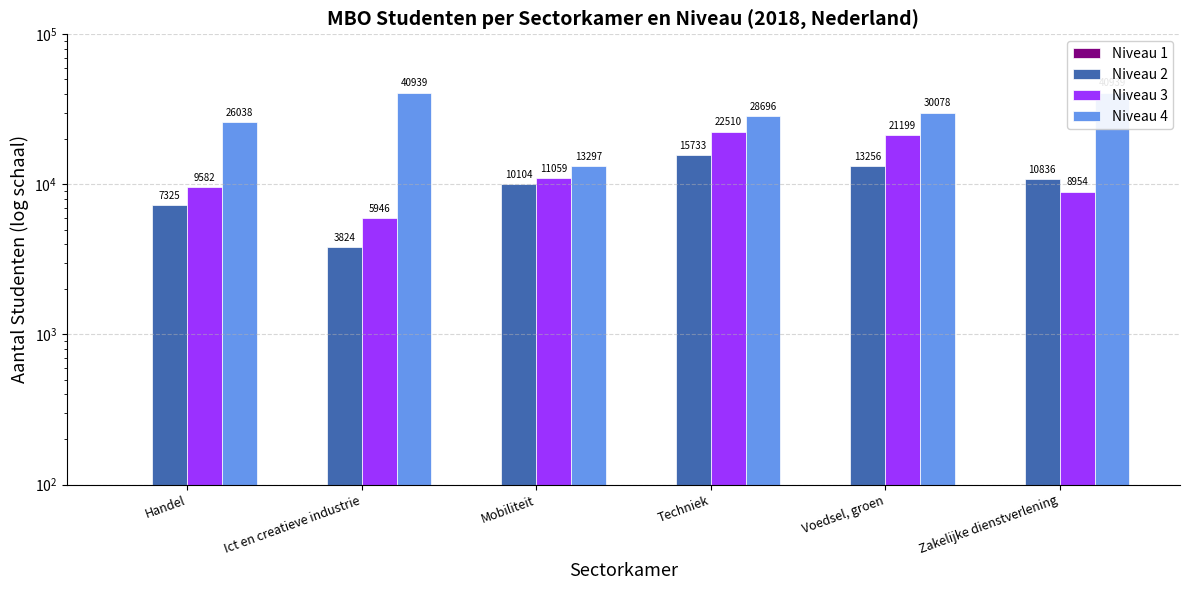

List the series in order of their peak value, lowest first.

Niveau 1, Niveau 2, Niveau 3, Niveau 4